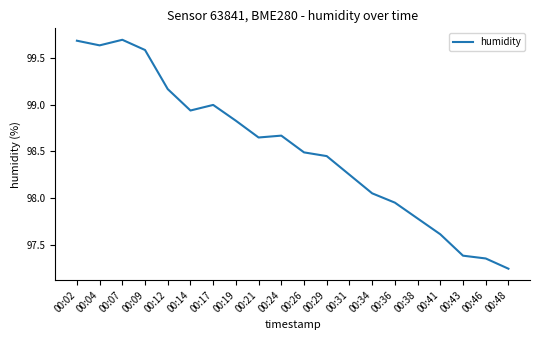

What is the maximum value shown in the chart?

99.7